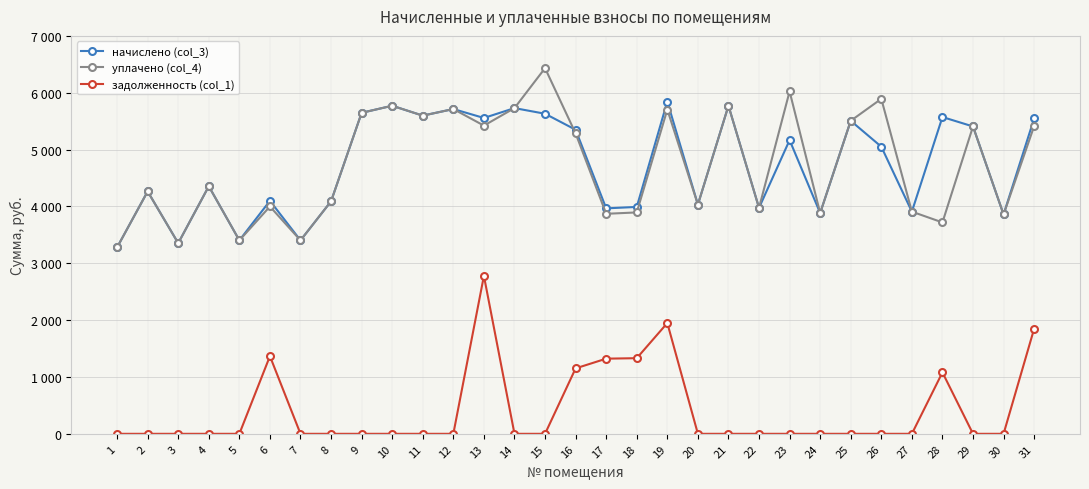

What is the value of the уплачено (col_4) point at the 19th from the left?

5704.5